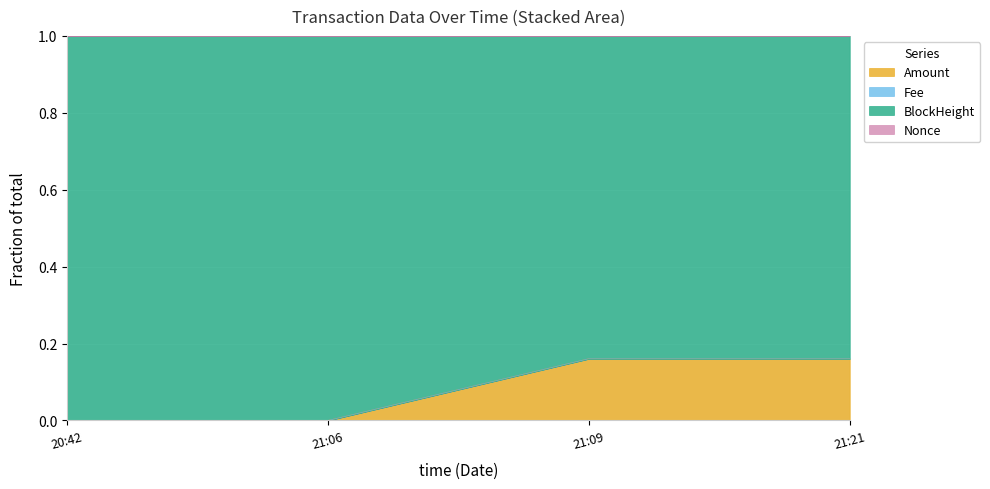

True or false: Amount has a value of 0.0 at 20:42.

True